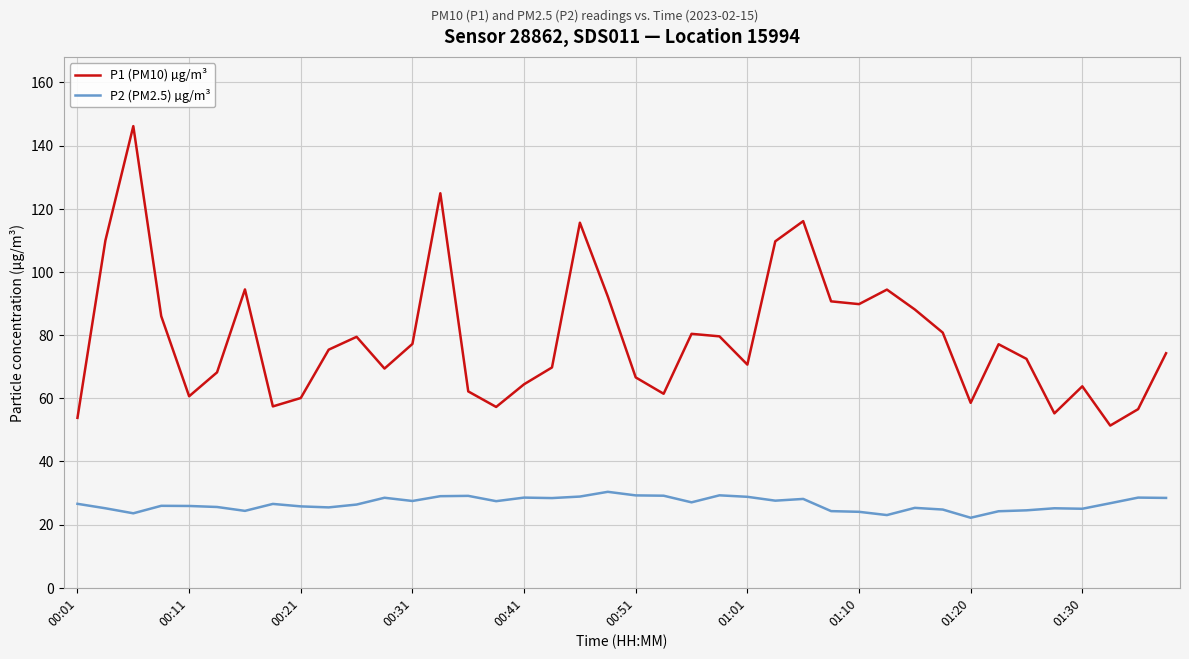

List the series in order of their peak value, lowest first.

P2 (PM2.5) µg/m³, P1 (PM10) µg/m³